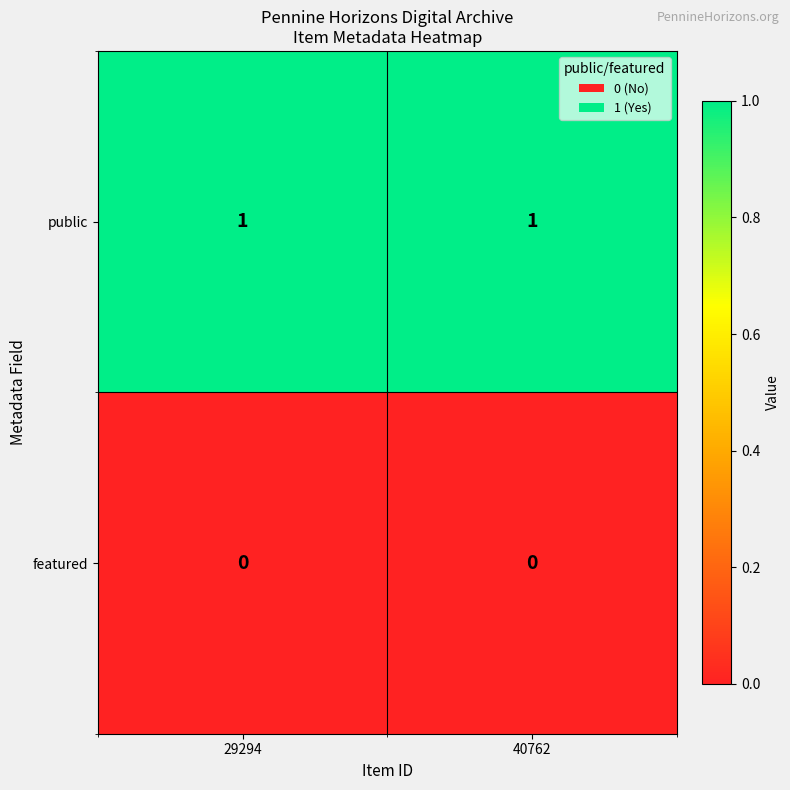

At how many categories does at least one series exceed 0?

2